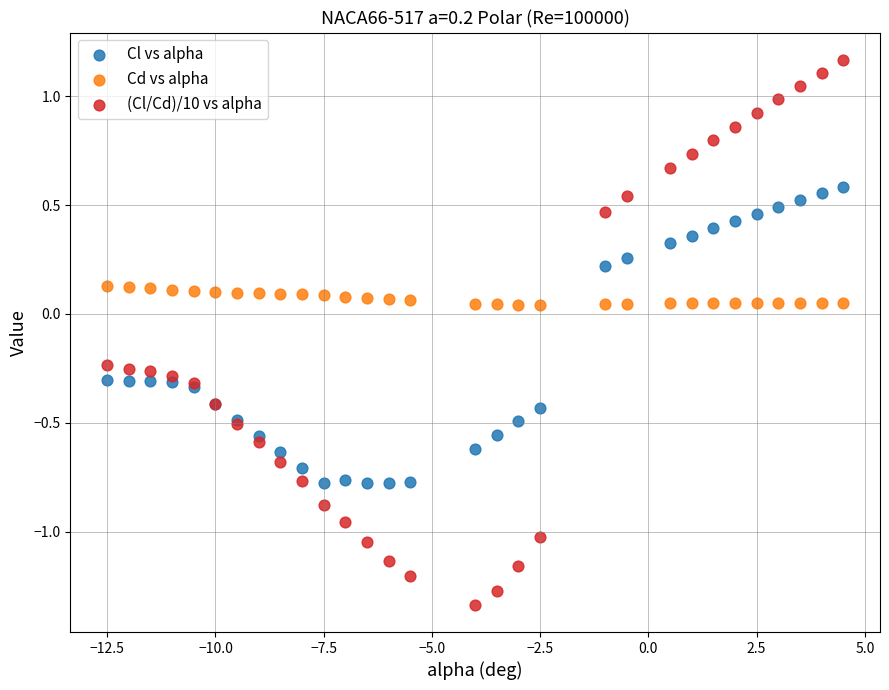

Which series contains the highest Y value?

(Cl/Cd)/10 vs alpha